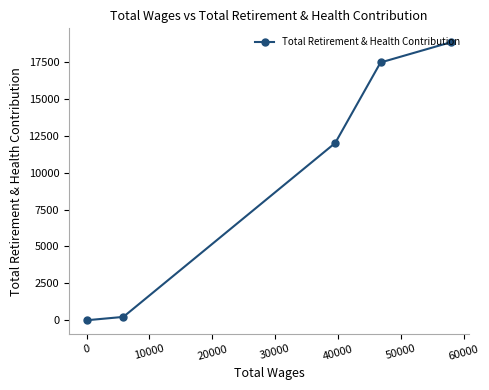

Reading left to right, what are all the values shown in this chart?

4	228	12008	17460	18832